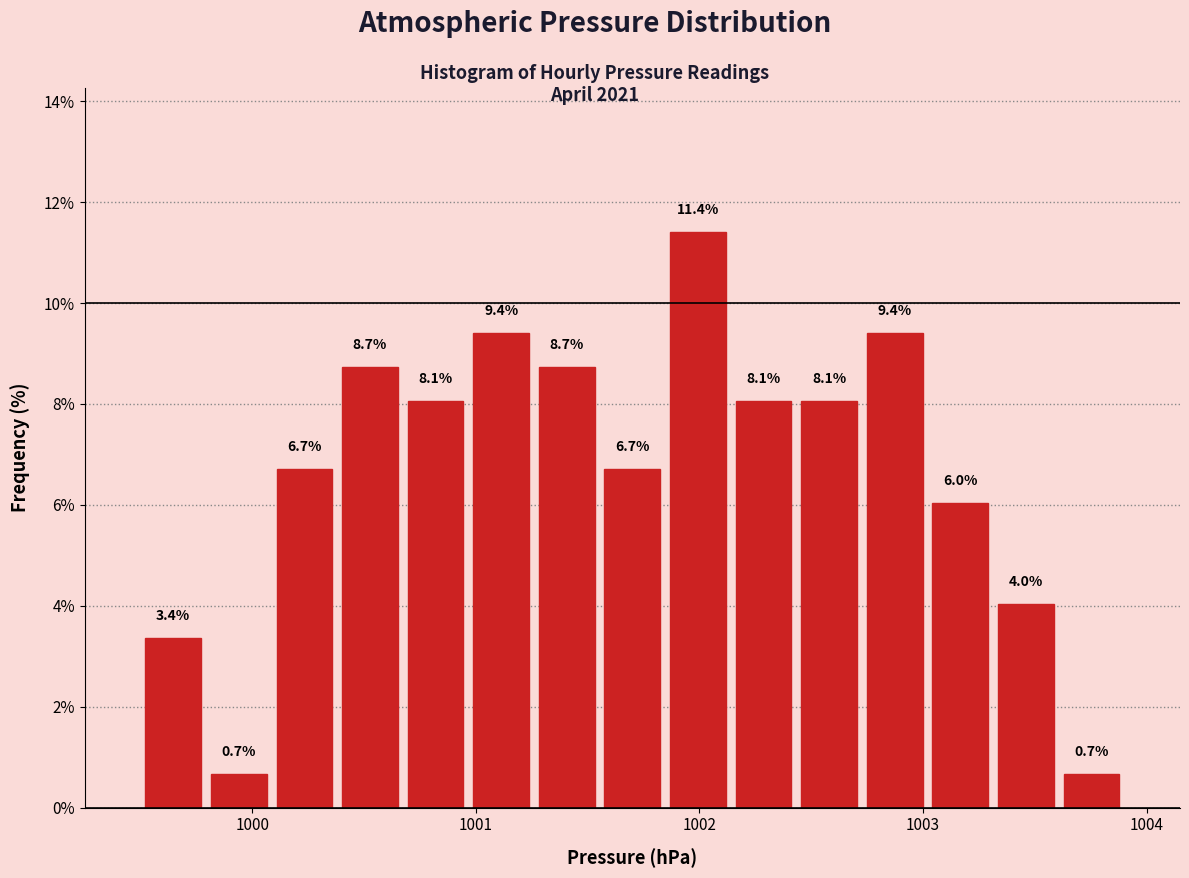

Around what value on the x-axis is the tallest bar? Give the approximate position of its centre, as read against the axis.

1002.0